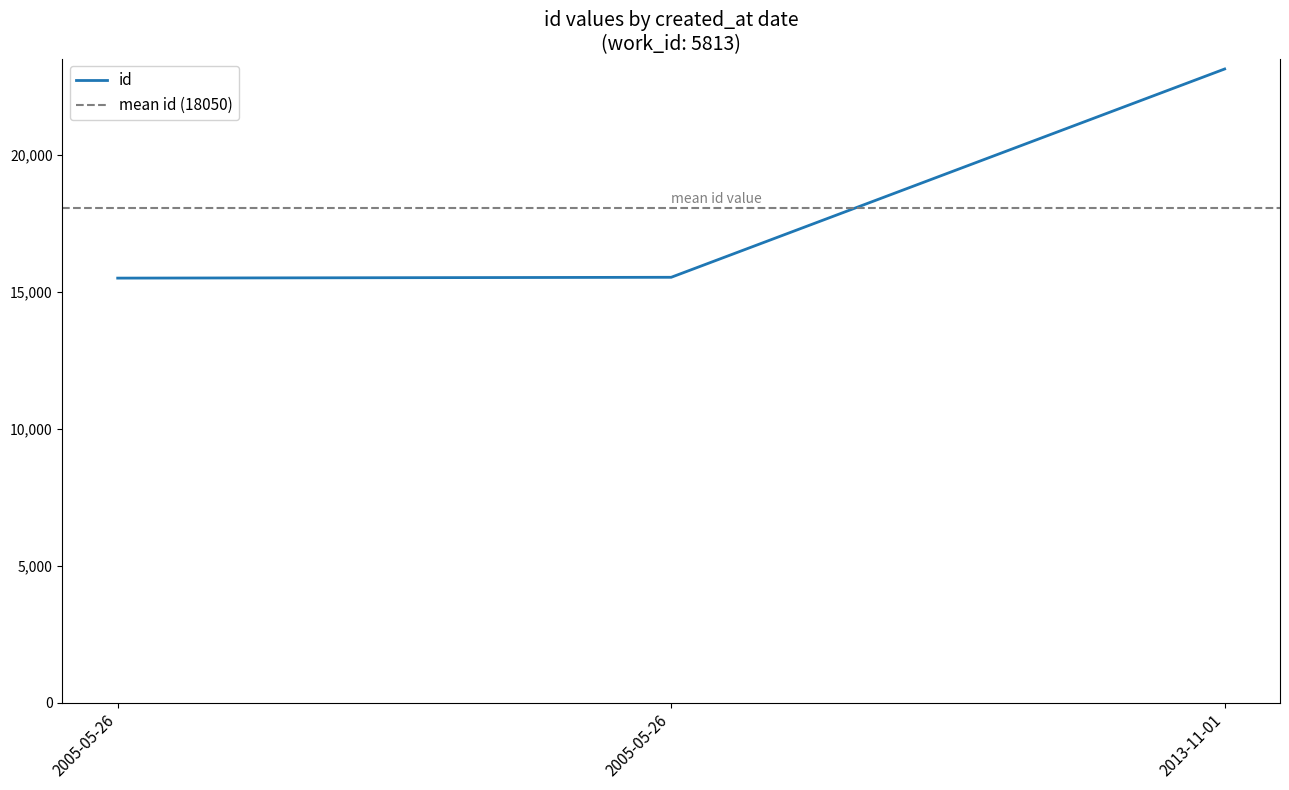

Is it true that the value at 2005-05-26 is 21400?

False